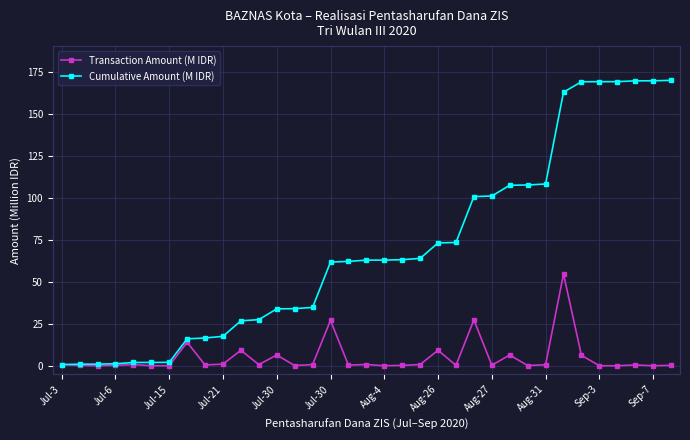

Which series has the largest total across all categories?

Cumulative Amount (M IDR)